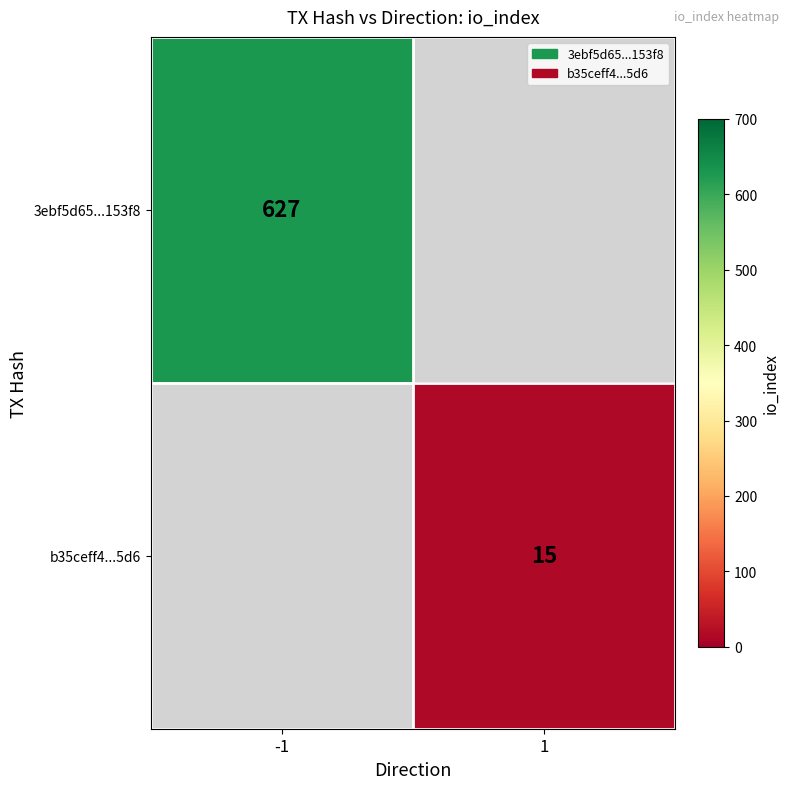

True or false: b35ceff4...5d6 has a value of 15 at 1.

True